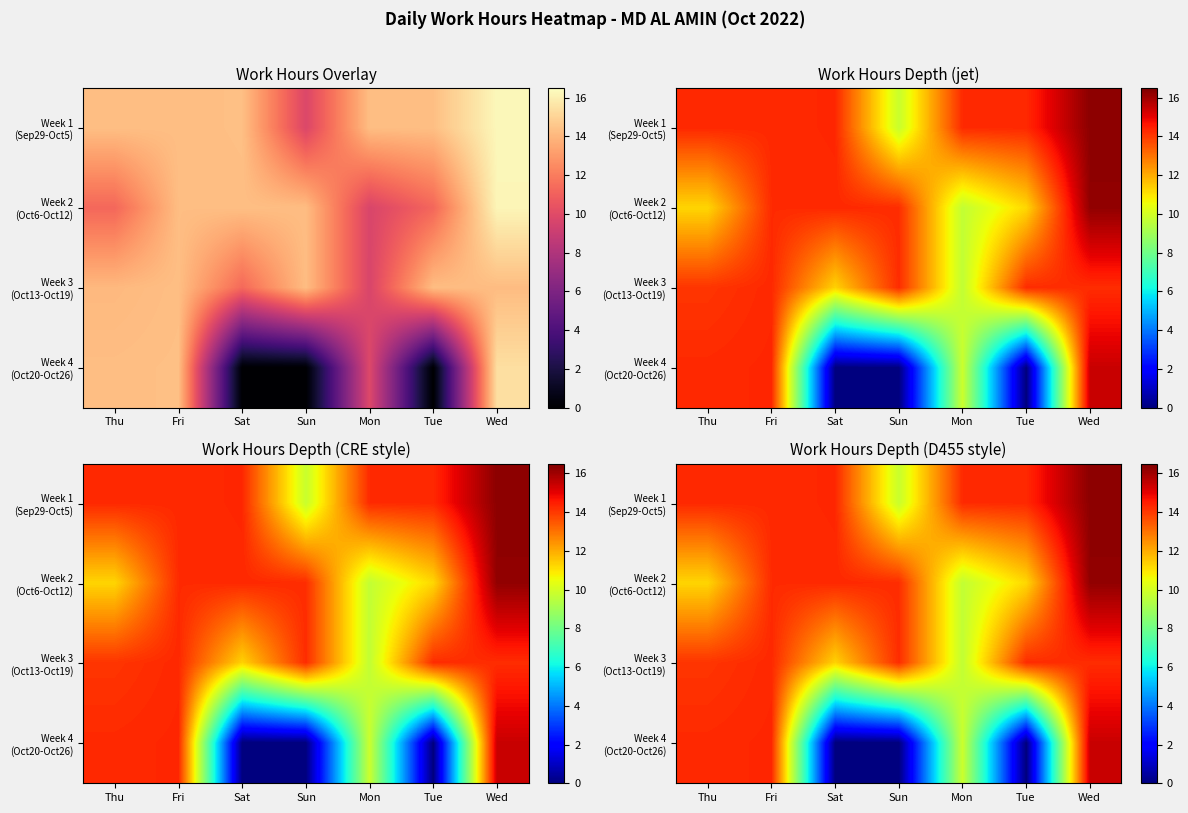

The Week 4 (Oct20-Oct26) series shows 25.5 at Thu. True or false?

False